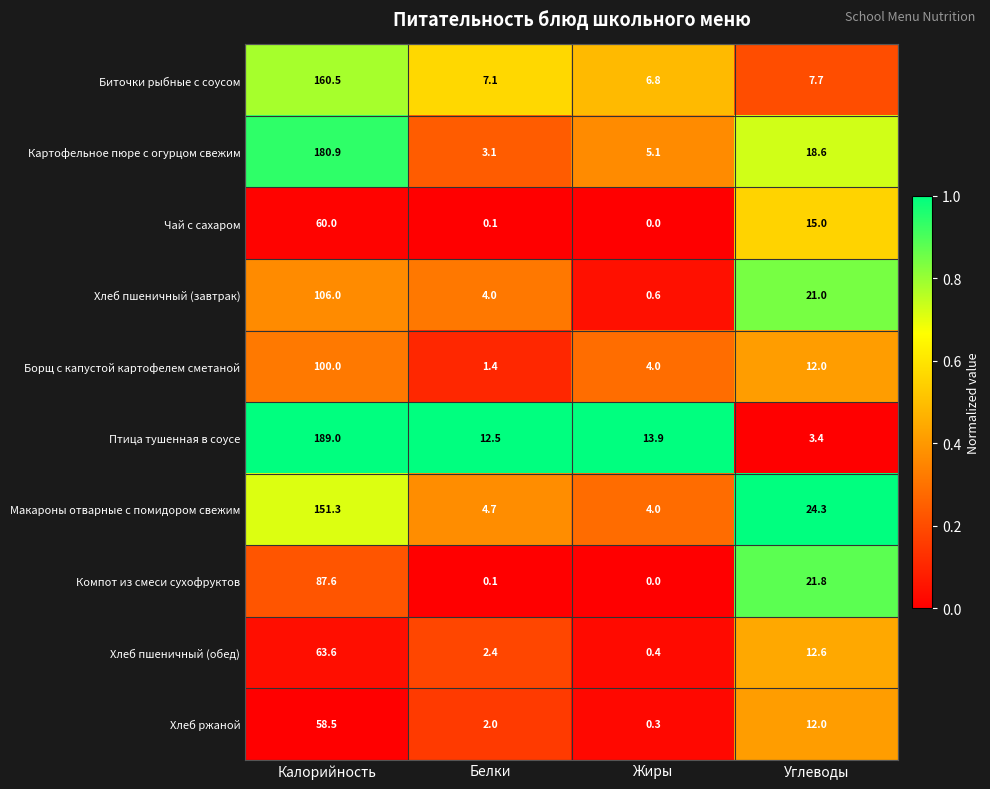

Which series has the largest range (max minus min)?

Птица тушенная в соусе